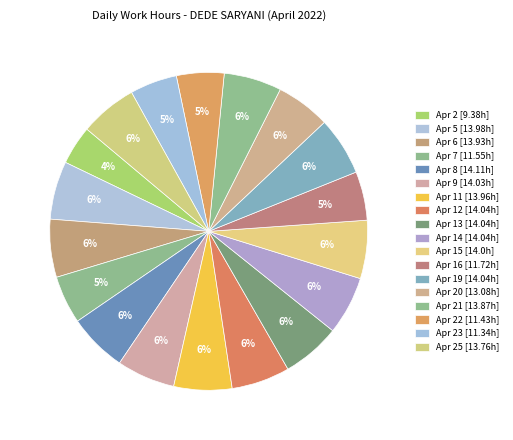

Rank the categories by value from lowest to highest.

Apr 2, Apr 23, Apr 22, Apr 7, Apr 16, Apr 20, Apr 25, Apr 21, Apr 6, Apr 11, Apr 5, Apr 15, Apr 9, Apr 12, Apr 13, Apr 14, Apr 19, Apr 8